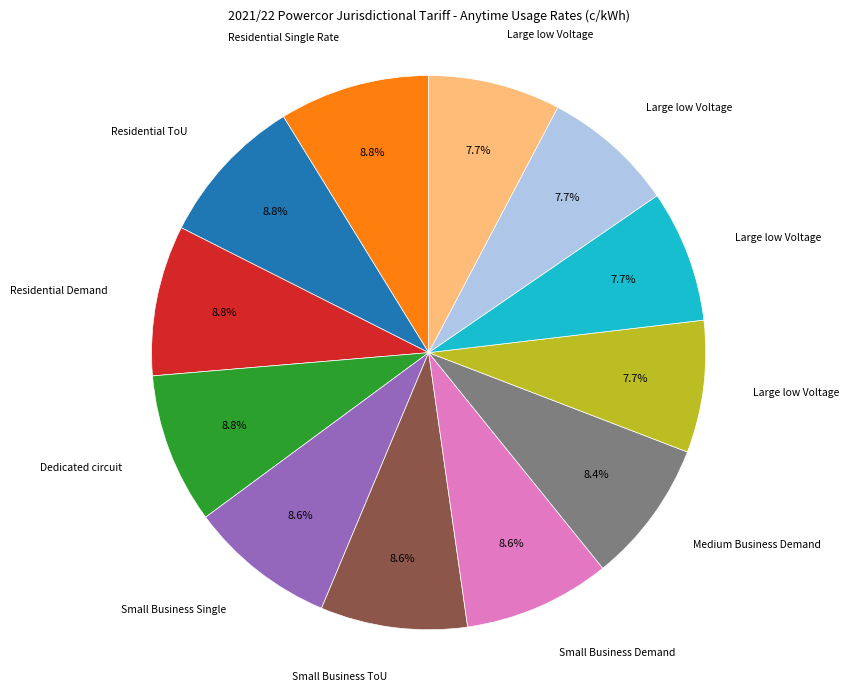

Does any single category account for the majority?

No